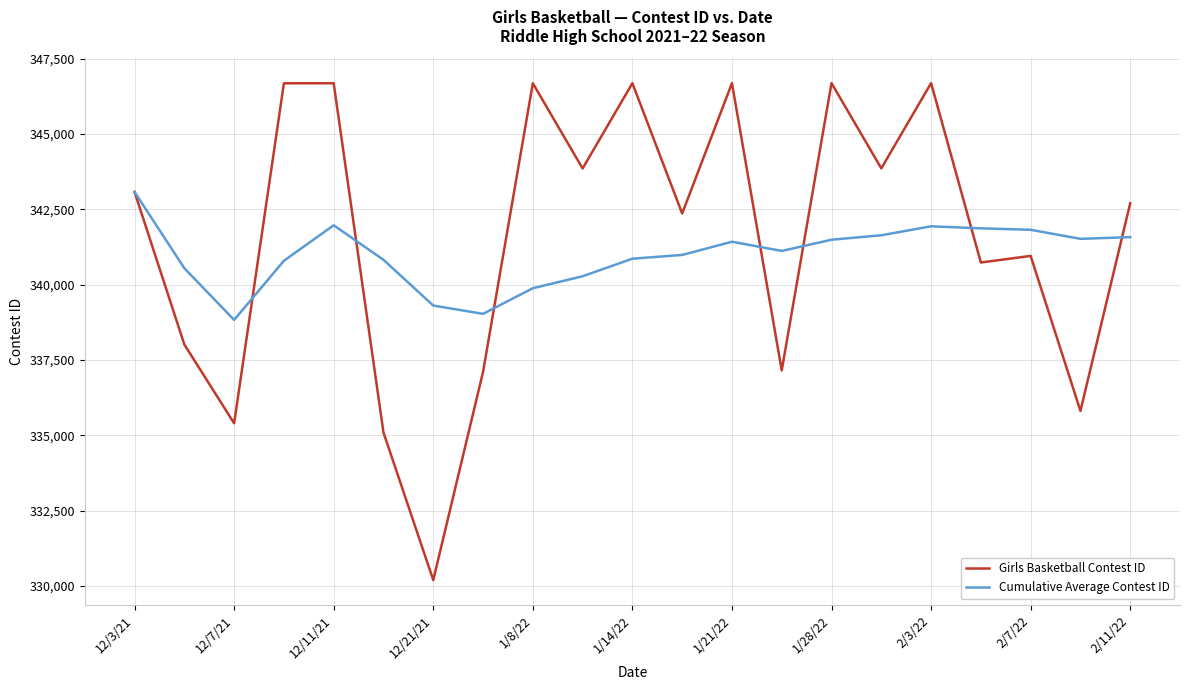

What is the greatest value displayed?

346687.0